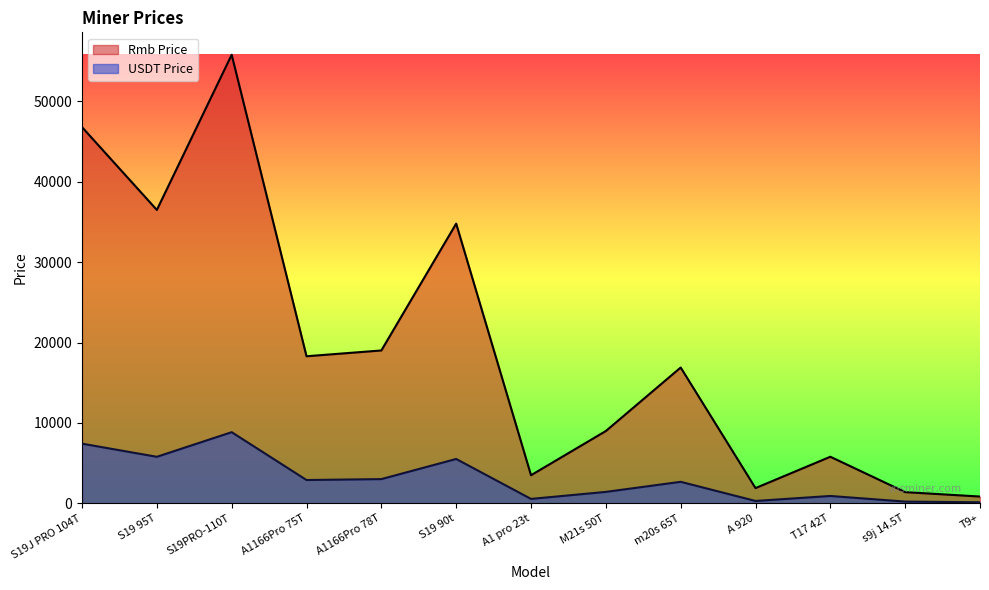

Which has a higher value, A1 pro 23t or s9j 14.5T?

A1 pro 23t